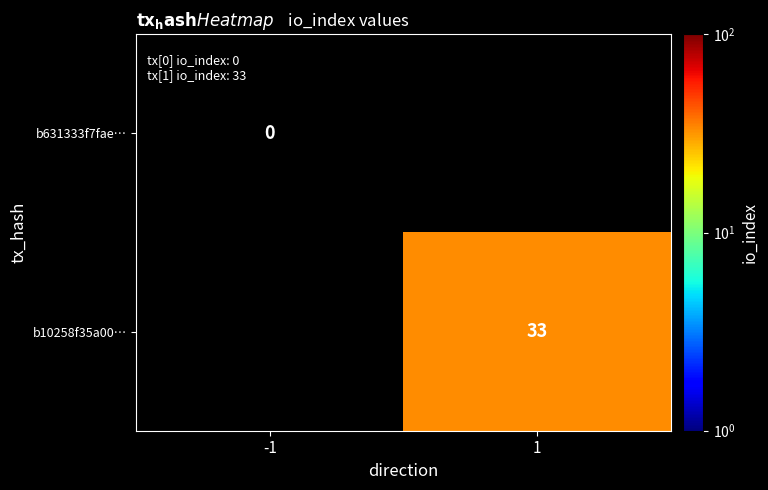

At which label does b631333f7fae… reach its minimum?

-1